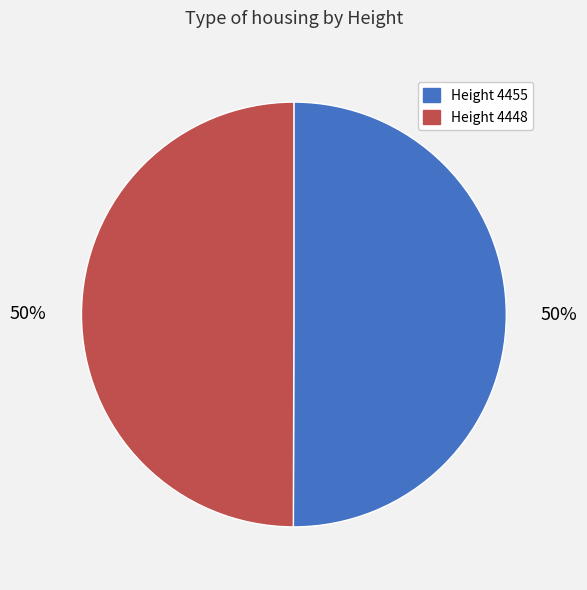

To the nearest percent, what portion does Height 4455 represent?

50%